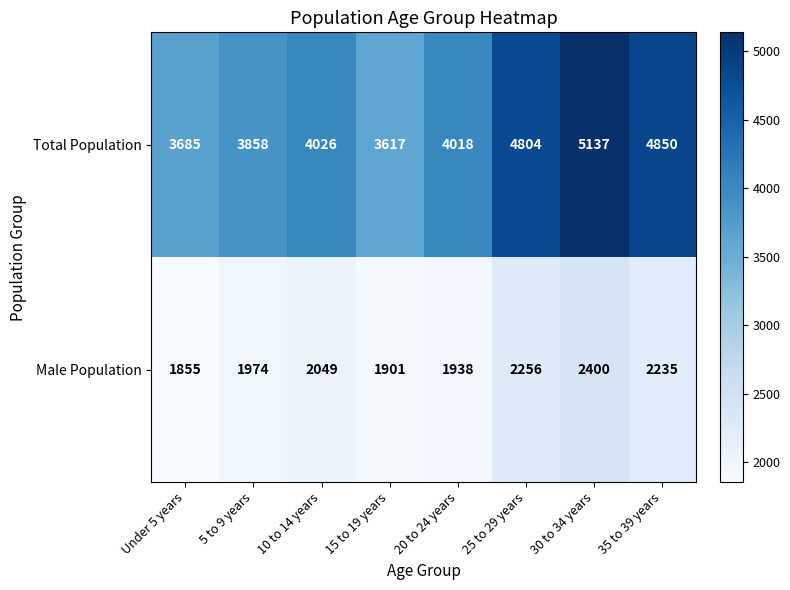

Is it true that Total Population equals 3858 at 5 to 9 years?

True